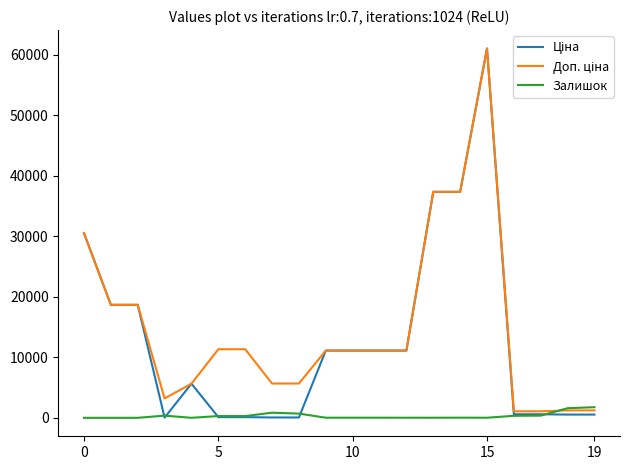

What is the maximum value shown in the chart?

61024.7